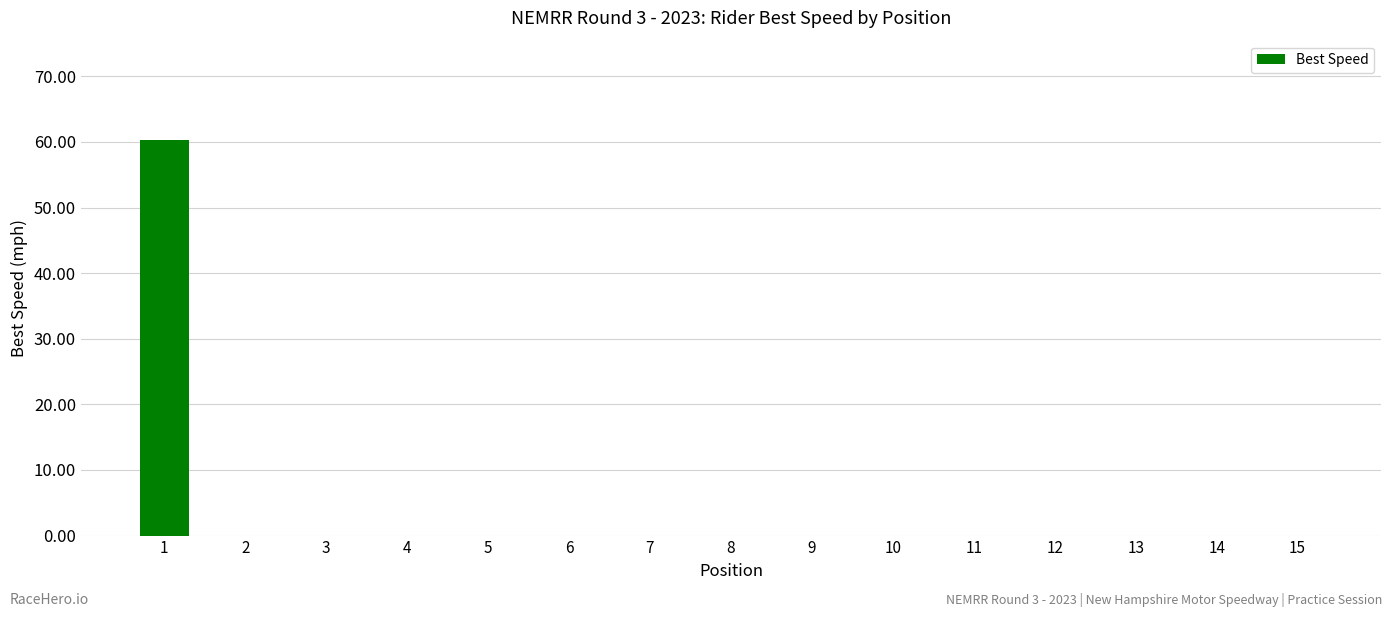

True or false: the data shows 0.0 at 3.

True